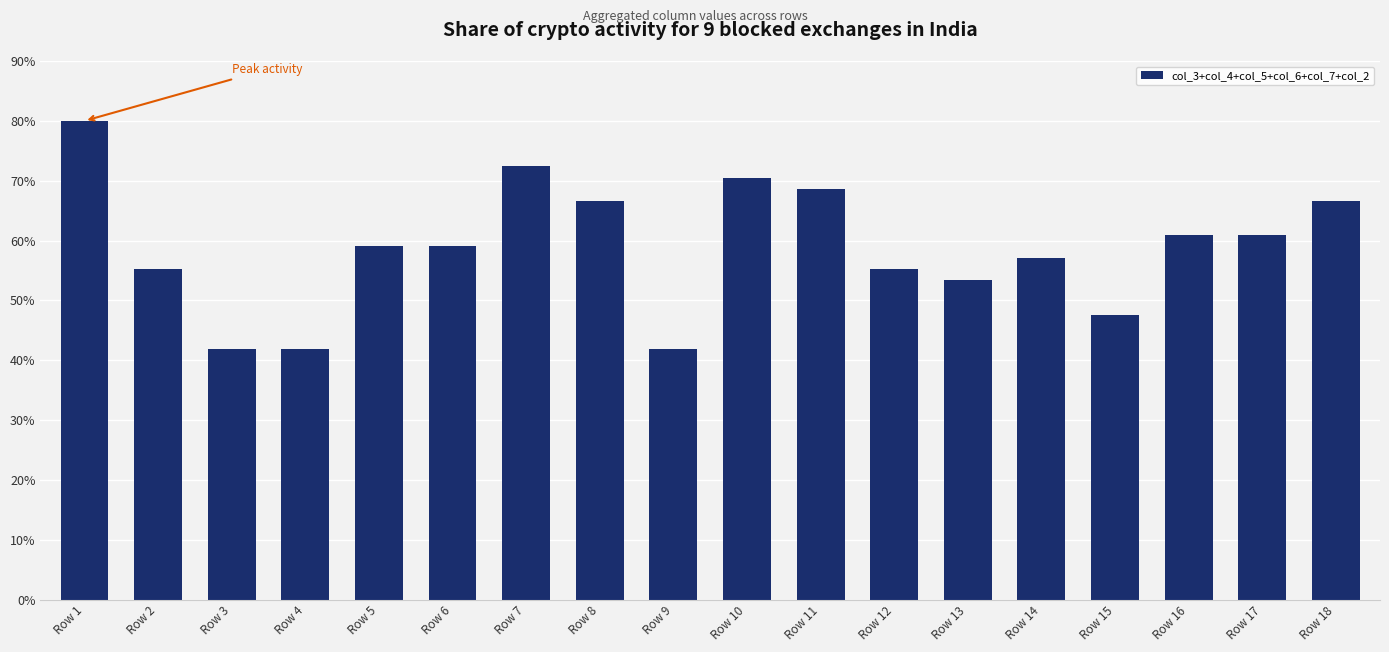

What is the difference between the second highest and second lowest values?

30.5